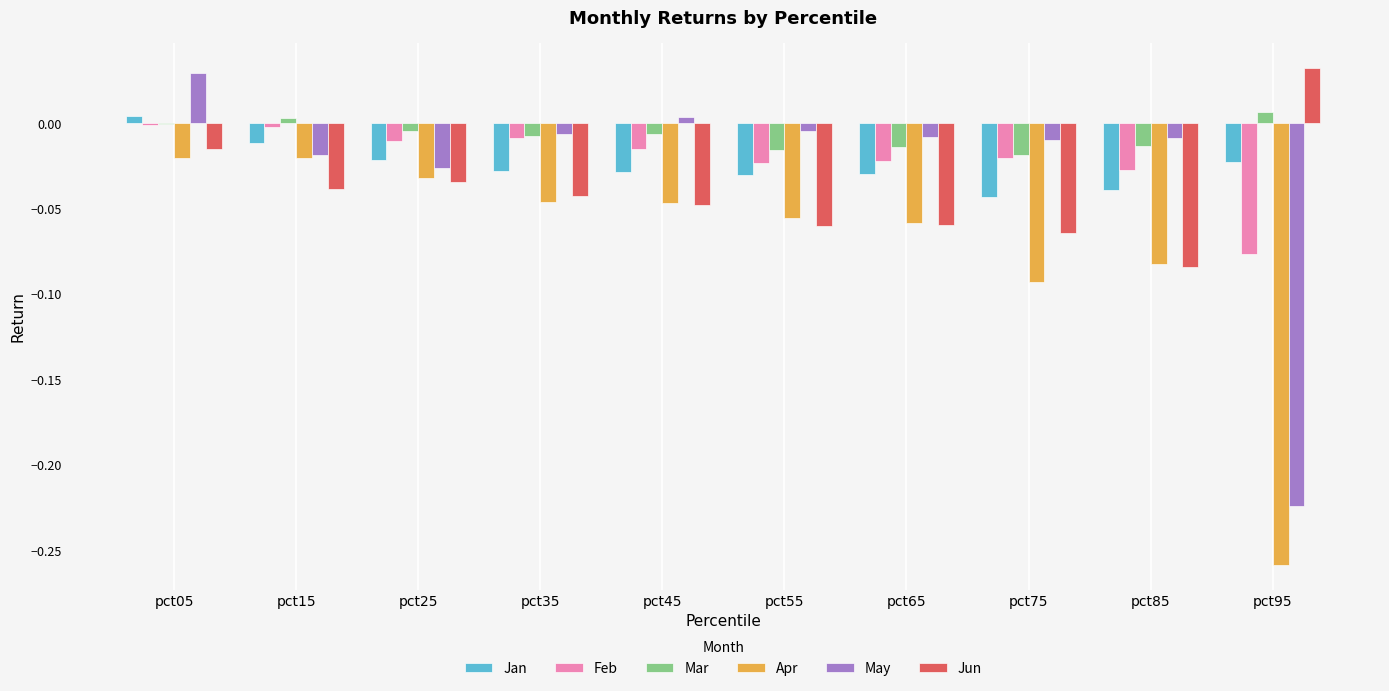

The value of Jan at pct15 is -0.0. True or false?

True